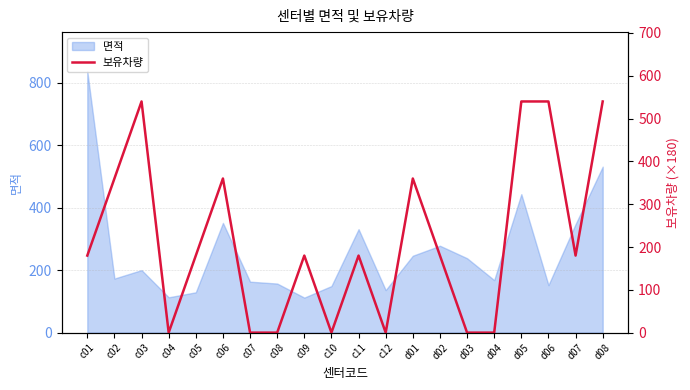

What is the highest value of the 면적 series?

836